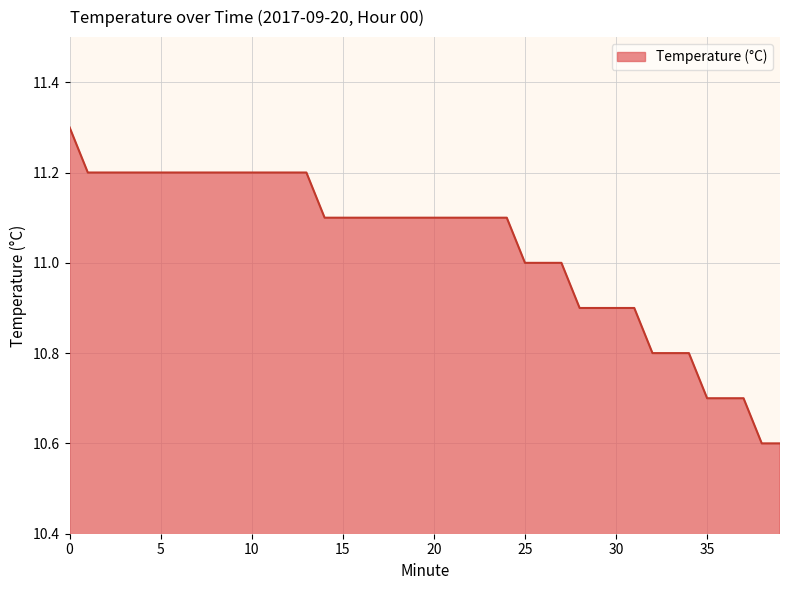

How many lines are shown in the chart?

1